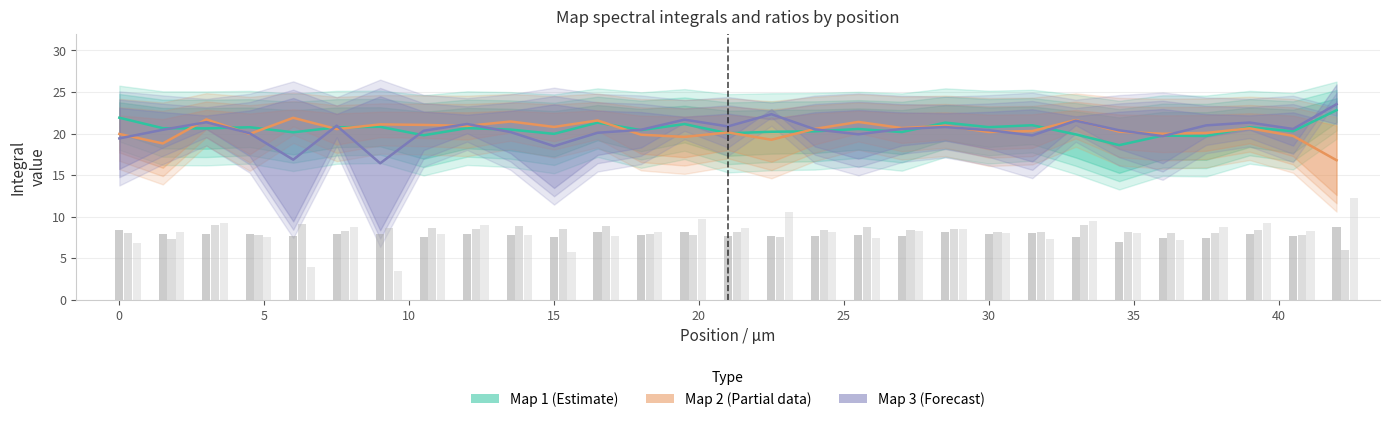

At which label does Map 2 Ratio reach its peak?

6